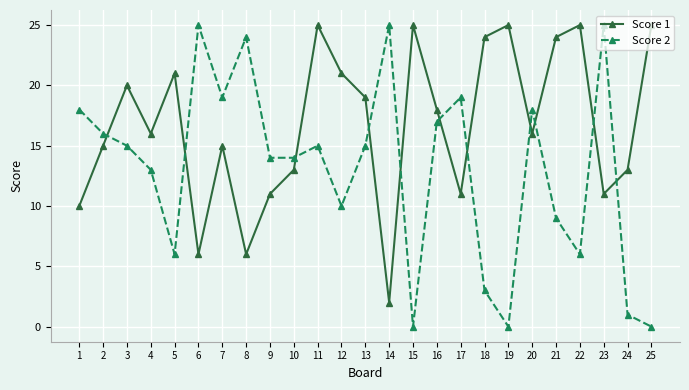

What are all the series names shown in the legend?

Score 1, Score 2